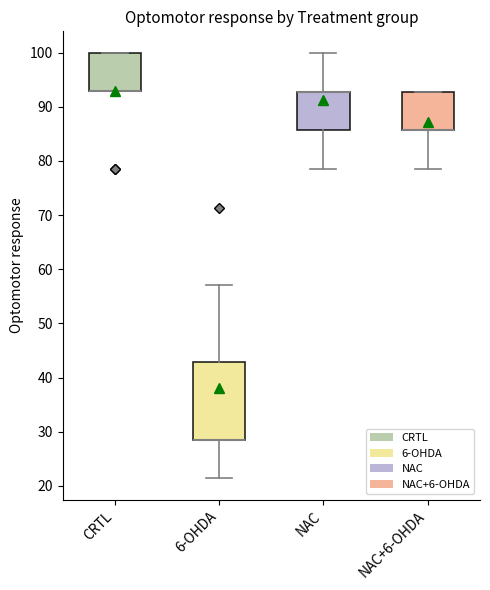

Which box is the tallest, from its lower edge to its upper edge?

6-OHDA